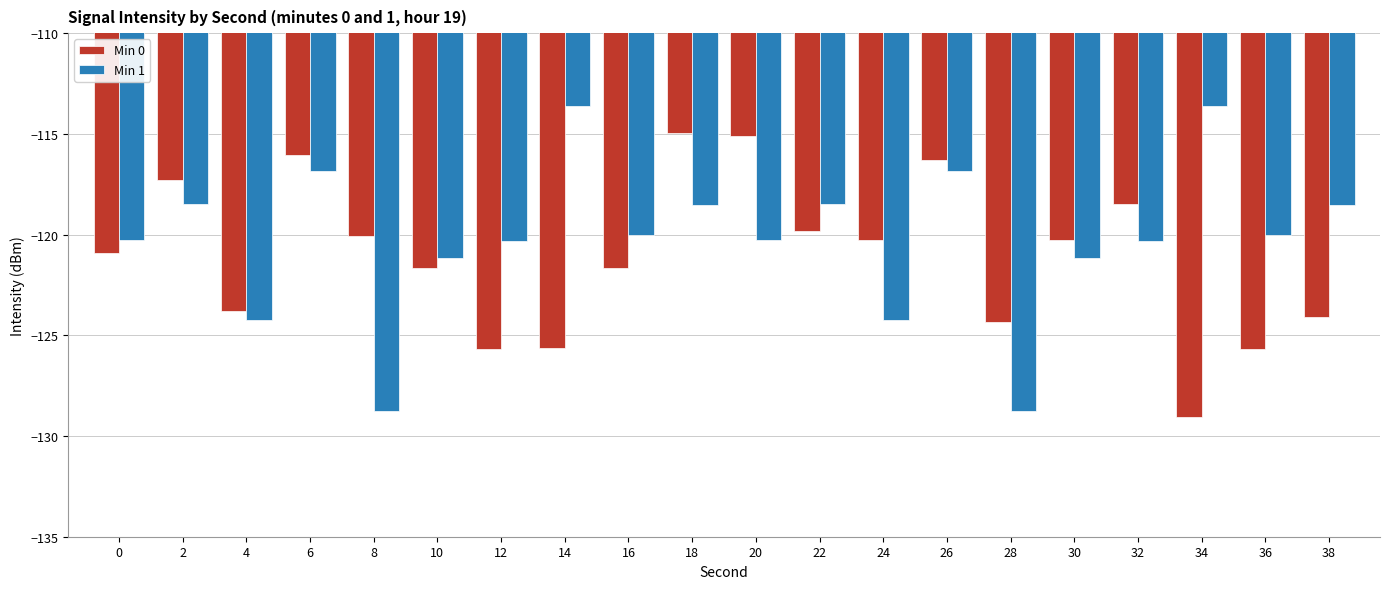

What is the difference between the highest and lowest values at 26?

0.6